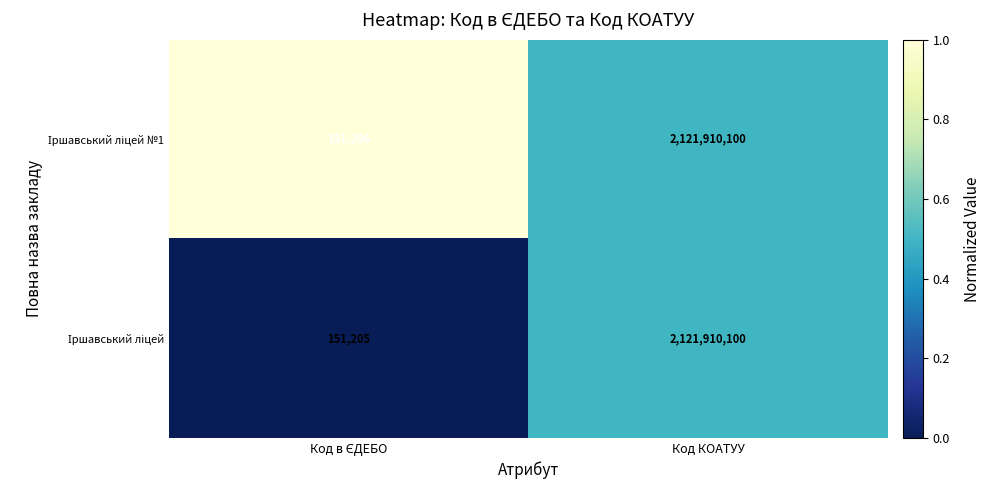

What is the smallest value displayed?

151205